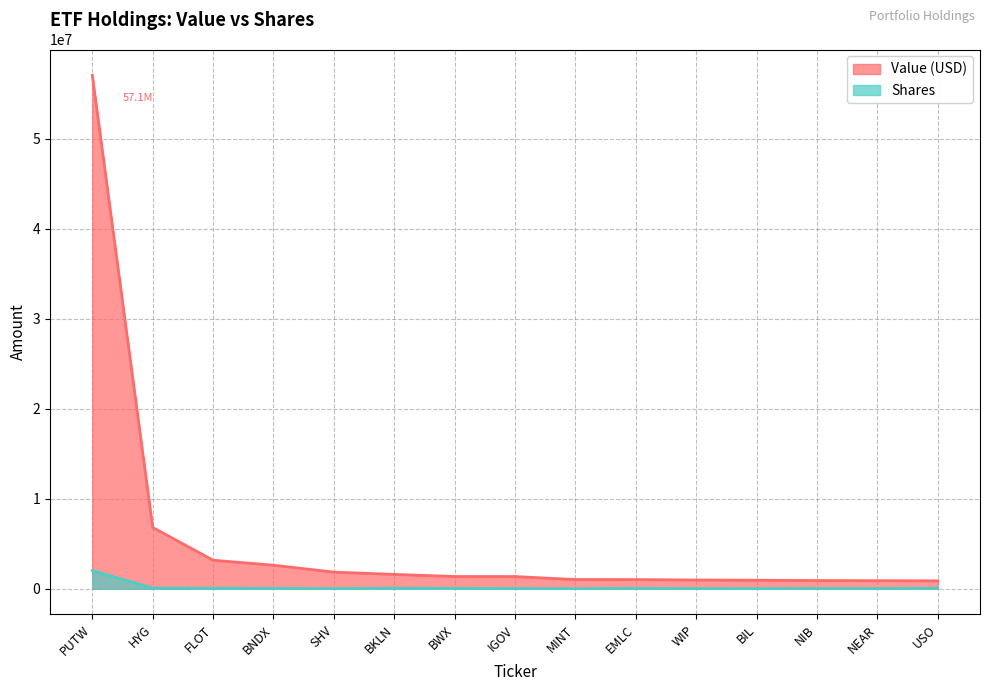

True or false: Shares and Value (USD) intersect in this chart.

False